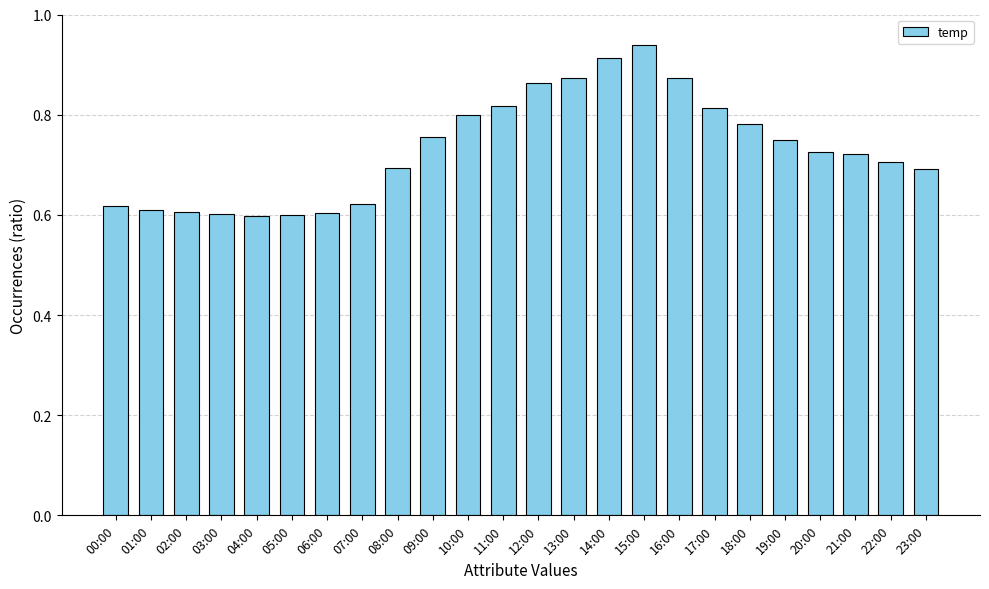

How many bars are there in total?

24